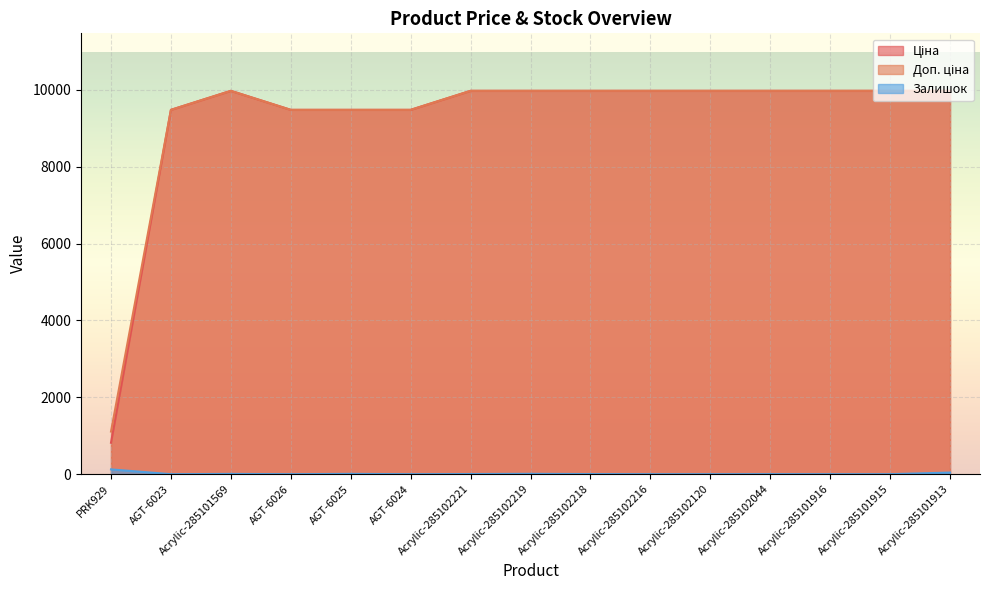

Reading left to right, transcribe all the data shown in this chart.

Ціна: PRK929=818.5	AGT-6023=9480.1	Acrylic-285101569=9975.0	AGT-6026=9480.1	AGT-6025=9480.1	AGT-6024=9480.1	Acrylic-285102221=9975.0	Acrylic-285102219=9975.0	Acrylic-285102218=9975.0	Acrylic-285102216=9975.0	Acrylic-285102120=9975.0	Acrylic-285102044=9975.0	Acrylic-285101916=9975.0	Acrylic-285101915=9975.0	Acrylic-285101913=9975.0
Доп. ціна: PRK929=1109.2	AGT-6023=9480.1	Acrylic-285101569=9975.0	AGT-6026=9480.1	AGT-6025=9480.1	AGT-6024=9480.1	Acrylic-285102221=9975.0	Acrylic-285102219=9975.0	Acrylic-285102218=9975.0	Acrylic-285102216=9975.0	Acrylic-285102120=9975.0	Acrylic-285102044=9975.0	Acrylic-285101916=9975.0	Acrylic-285101915=9975.0	Acrylic-285101913=9975.0
Залишок: PRK929=125.0	AGT-6023=0.0	Acrylic-285101569=7.0	AGT-6026=0.0	AGT-6025=8.0	AGT-6024=0.0	Acrylic-285102221=4.0	Acrylic-285102219=9.0	Acrylic-285102218=3.0	Acrylic-285102216=0.0	Acrylic-285102120=0.0	Acrylic-285102044=1.0	Acrylic-285101916=0.0	Acrylic-285101915=0.0	Acrylic-285101913=42.0